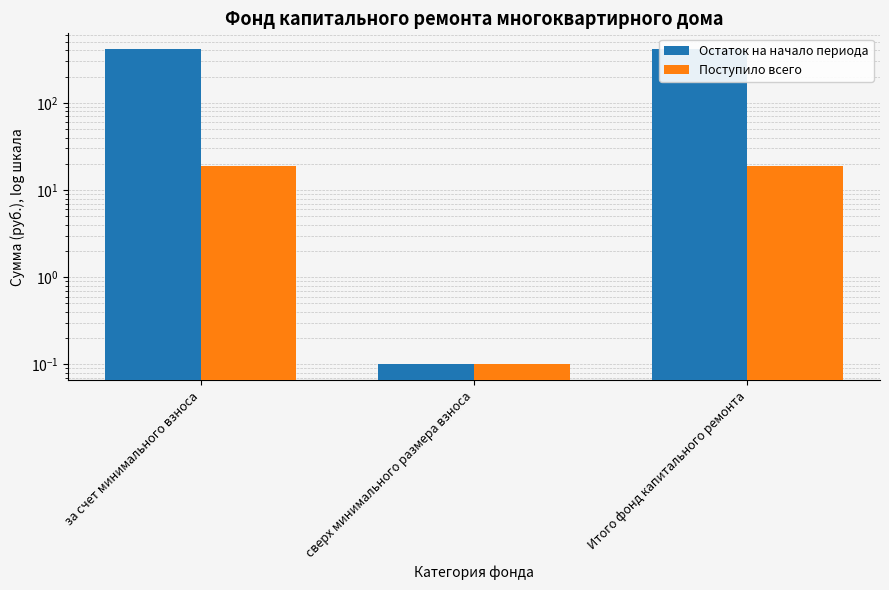

What is the sum of the Остаток на начало периода values at Итого фонд капитального ремонта and за счет минимального взноса?

828.0